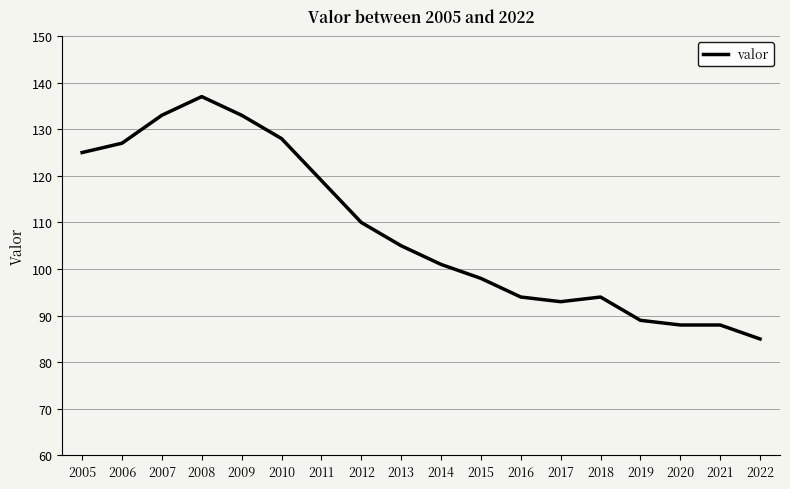

What is the difference between the maximum and minimum values?

52